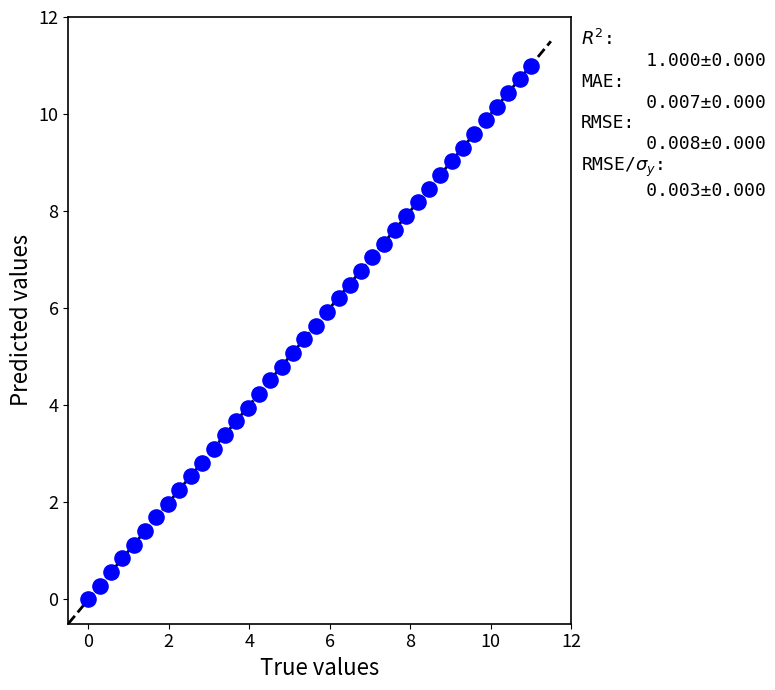

What is the range of X values (max minus min)?

11.0